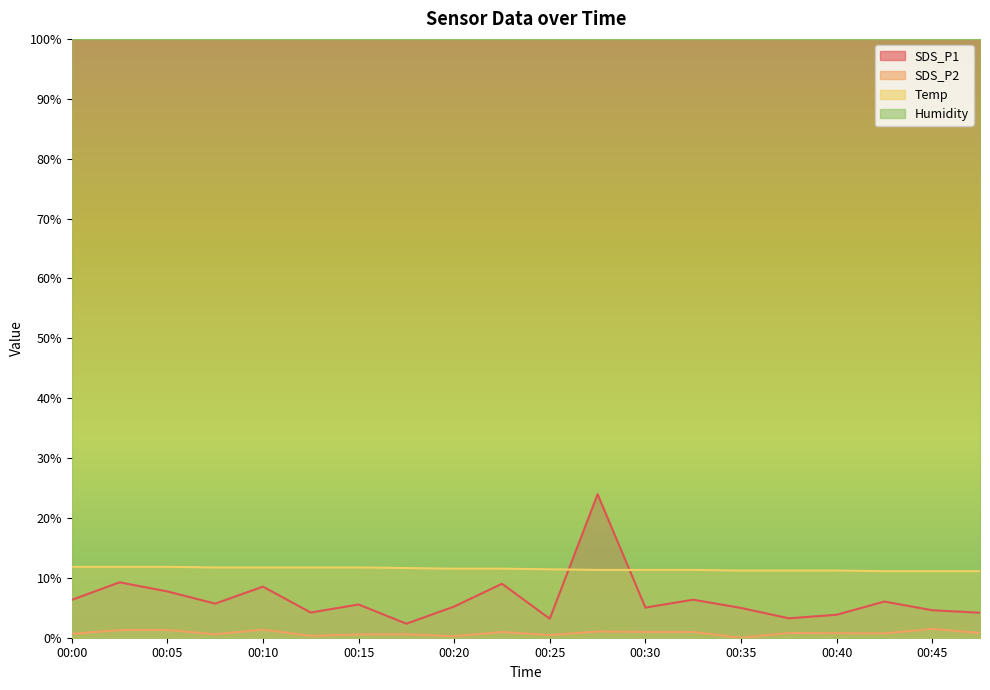

What is the difference between the maximum and second lowest values in the SDS_P2 series?

1.2